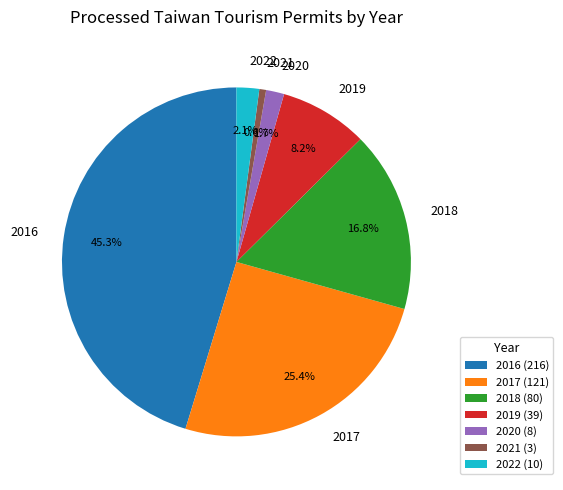

Which category has the smallest portion of the pie?

2021